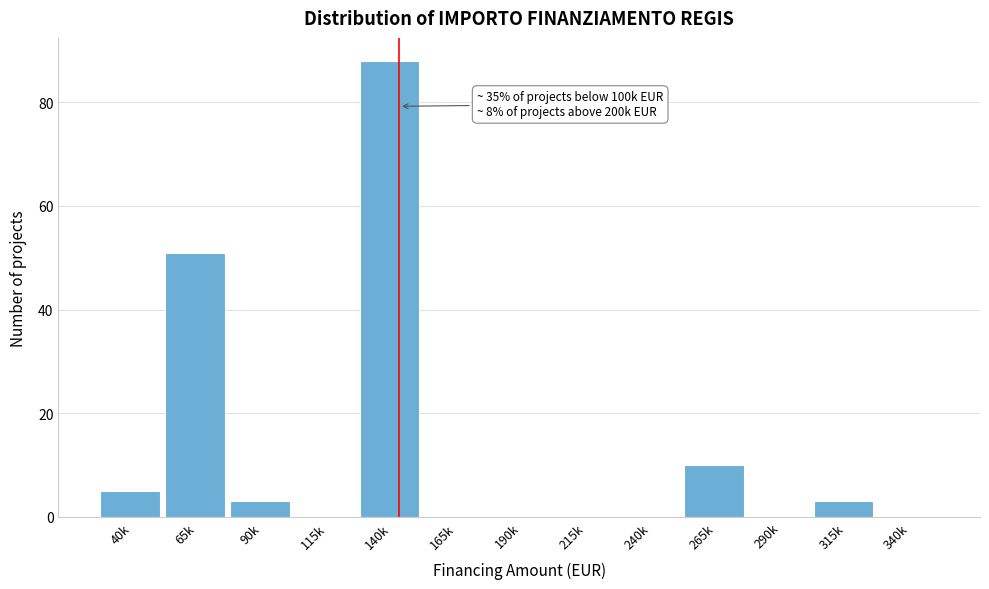

Reading left to right, list all the values displayed in this chart.

40k=5	65k=51	90k=3	115k=0	140k=88	165k=0	190k=0	215k=0	240k=0	265k=10	290k=0	315k=3	340k=0